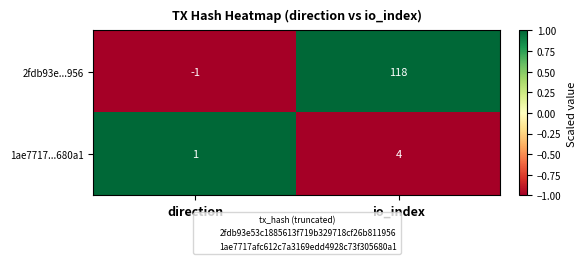

Reading left to right, transcribe all the data shown in this chart.

2fdb93e...956: -1	118
1ae7717...680a1: 1	4